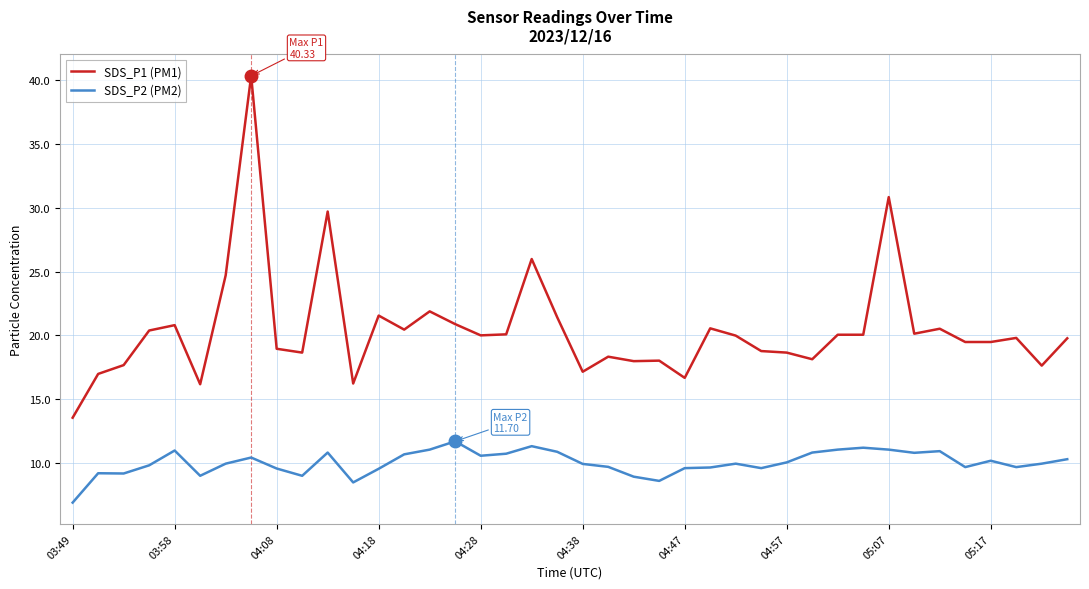

List the series in order of their peak value, highest first.

SDS_P1 (PM1), SDS_P2 (PM2)